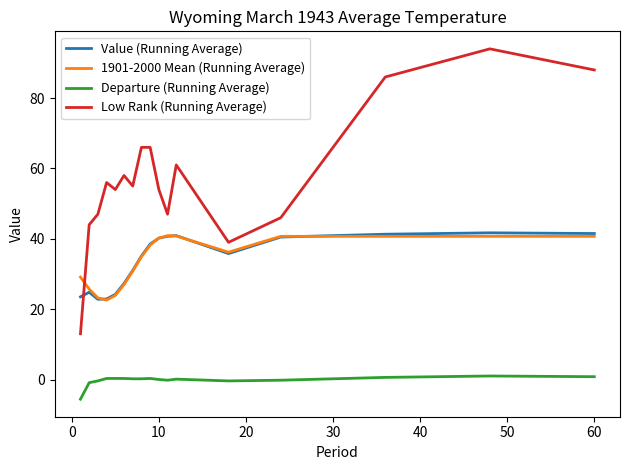

What is the smallest value displayed?

-5.6